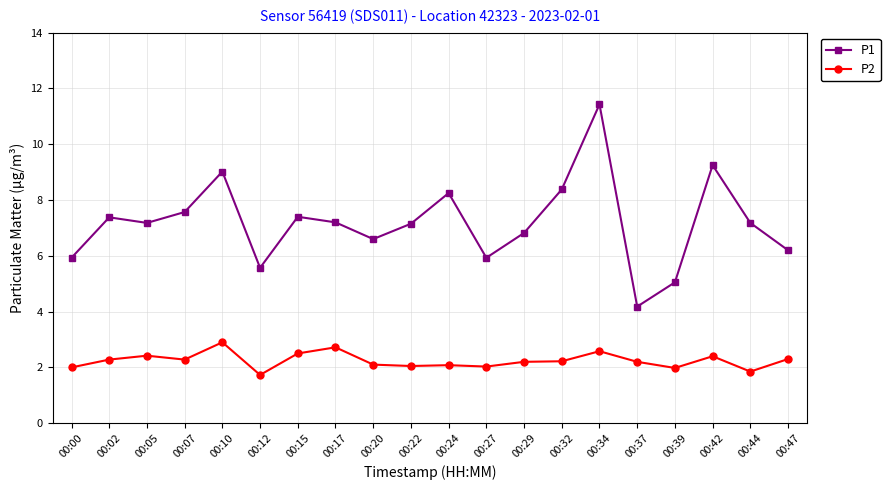

How many series are shown in this chart?

2